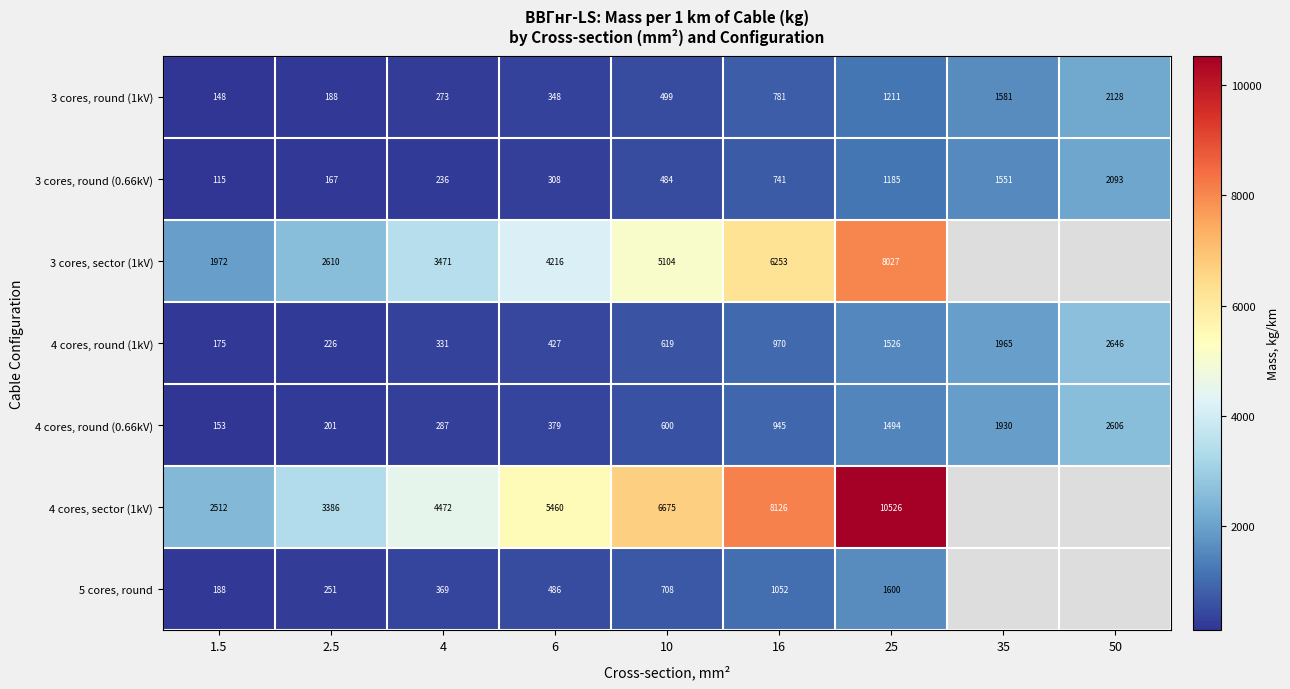

Between 1.5 and 6, which series saw the biggest shift?

4 cores, sector (1kV)